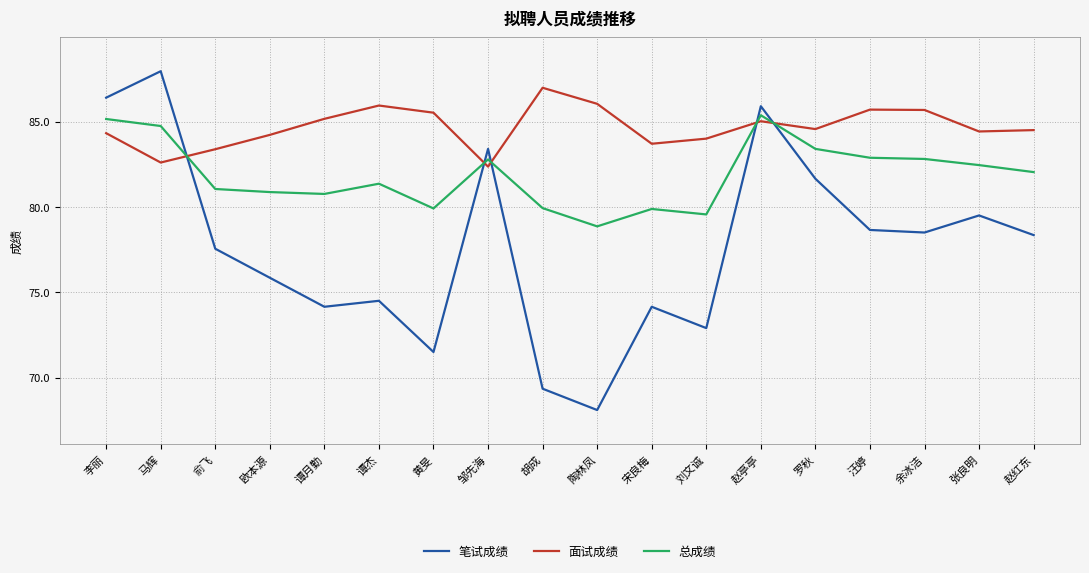

Which series has the largest total across all categories?

面试成绩